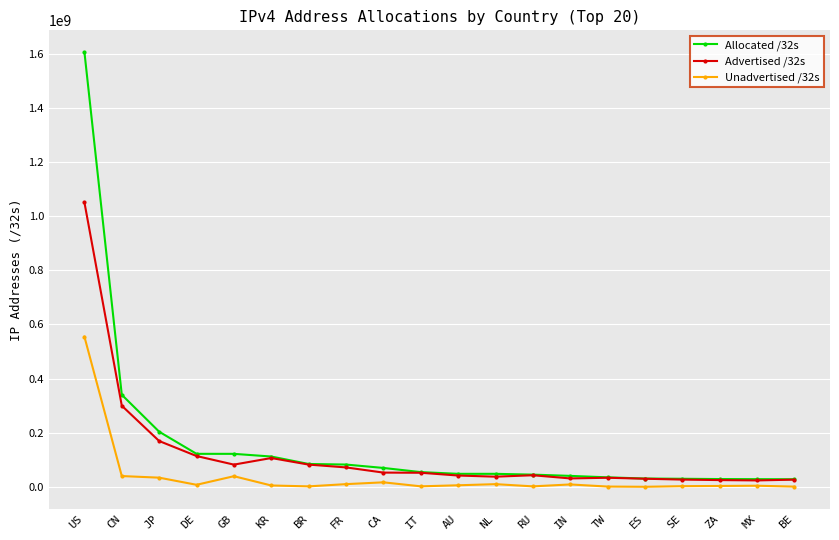

How many lines are shown in the chart?

3